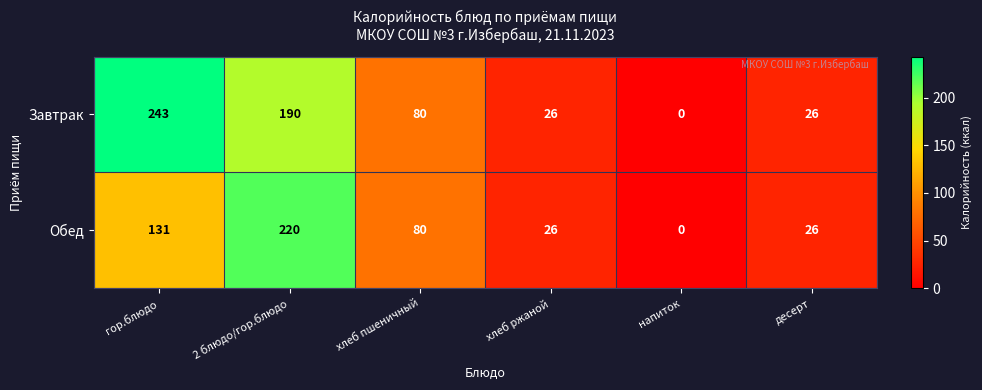

How many data points in Обед are less than 80?

3